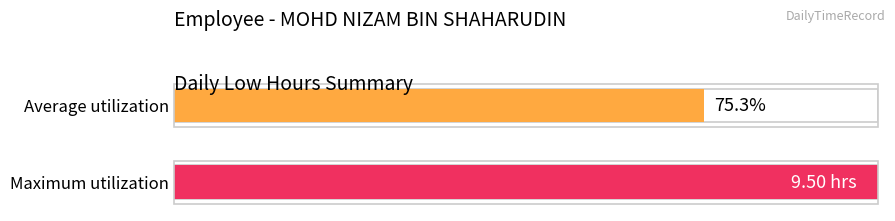

Does the chart contain stacked bars?

No